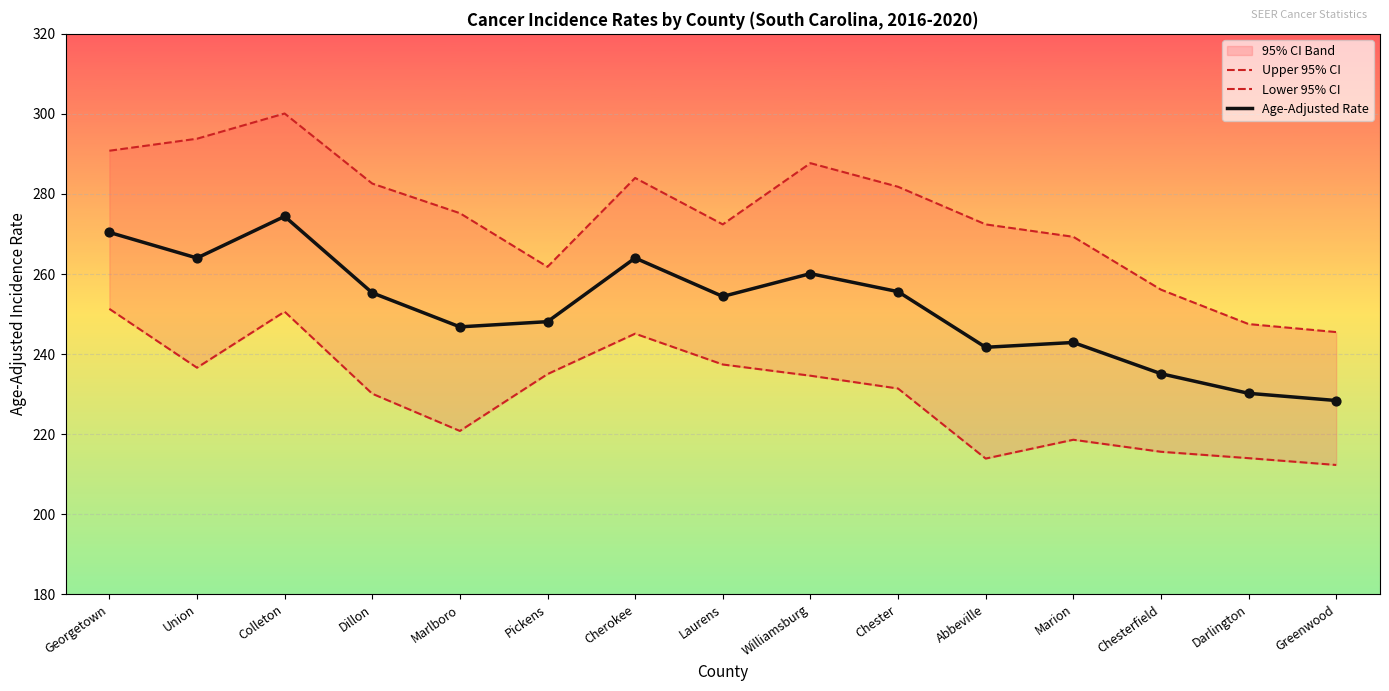

What is the highest value of the Age-Adjusted Rate series?

274.4